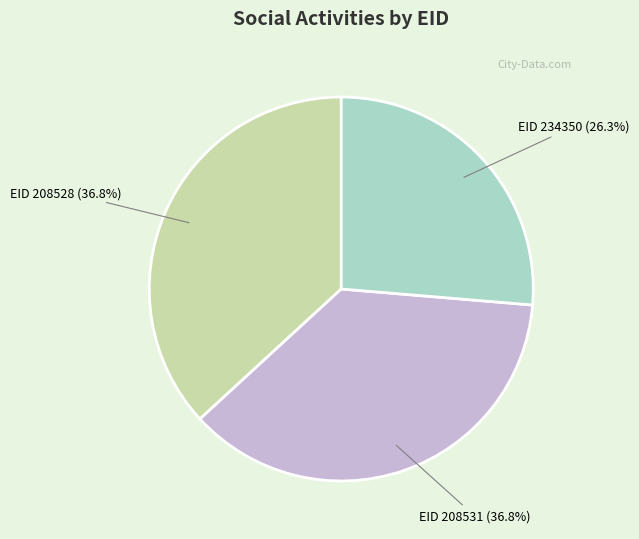

Is there any slice that represents more than half of the pie?

No